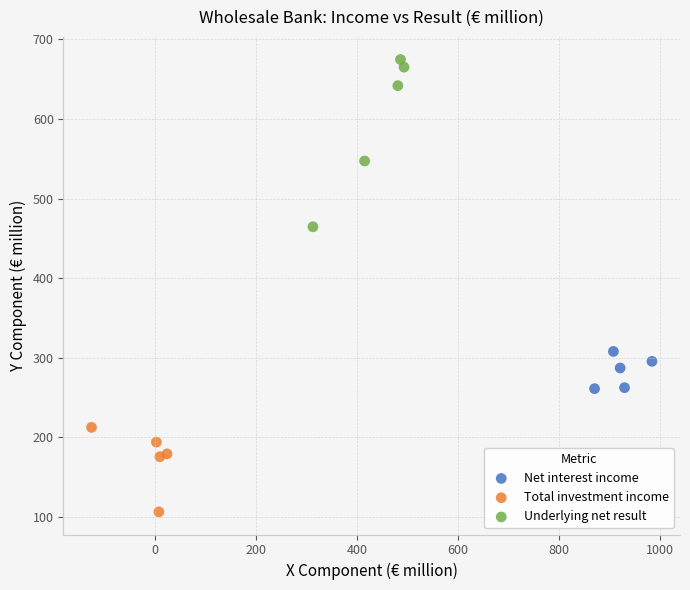

Which series has the widest spread of Y values?

Underlying net result